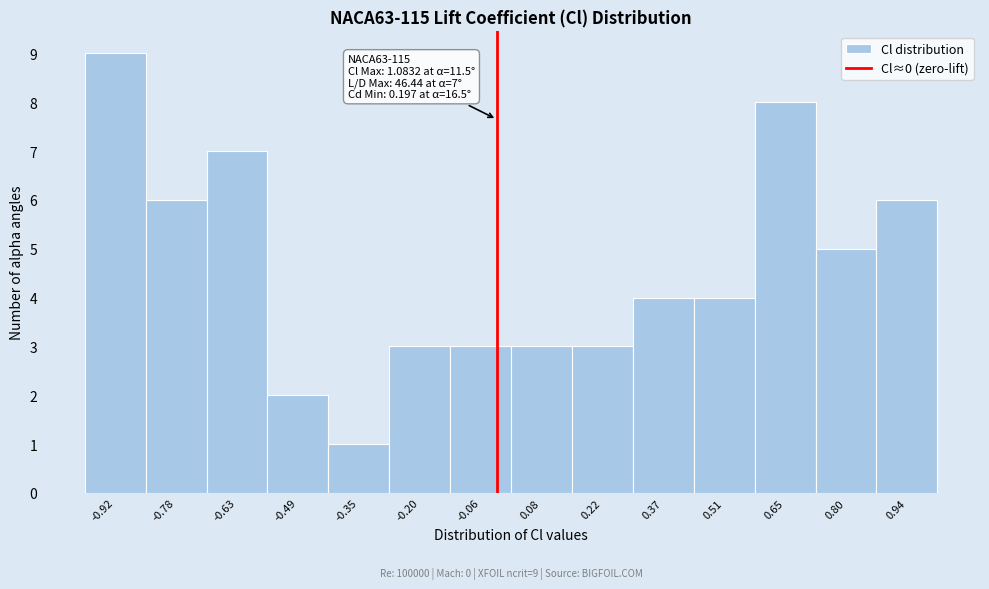

Reading left to right, extract all data points from this chart.

9	6	7	2	1	3	3	3	3	4	4	8	5	6